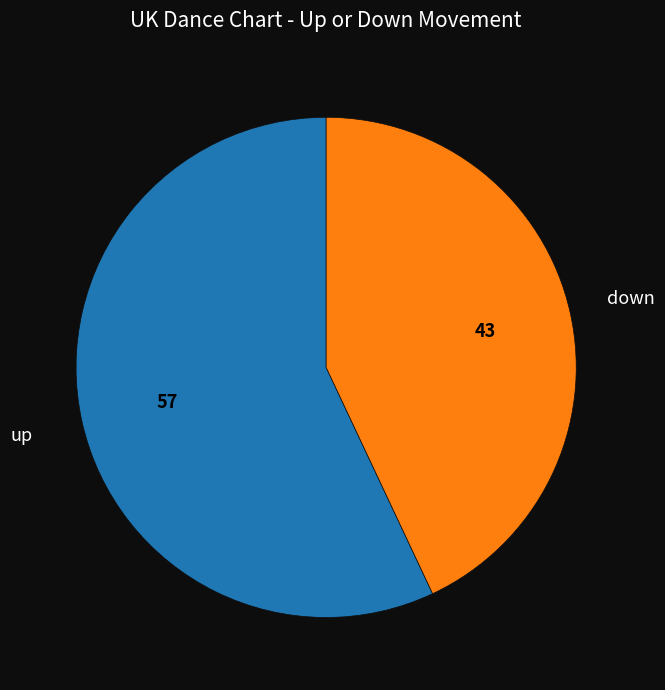

Is there any slice that represents more than half of the pie?

Yes